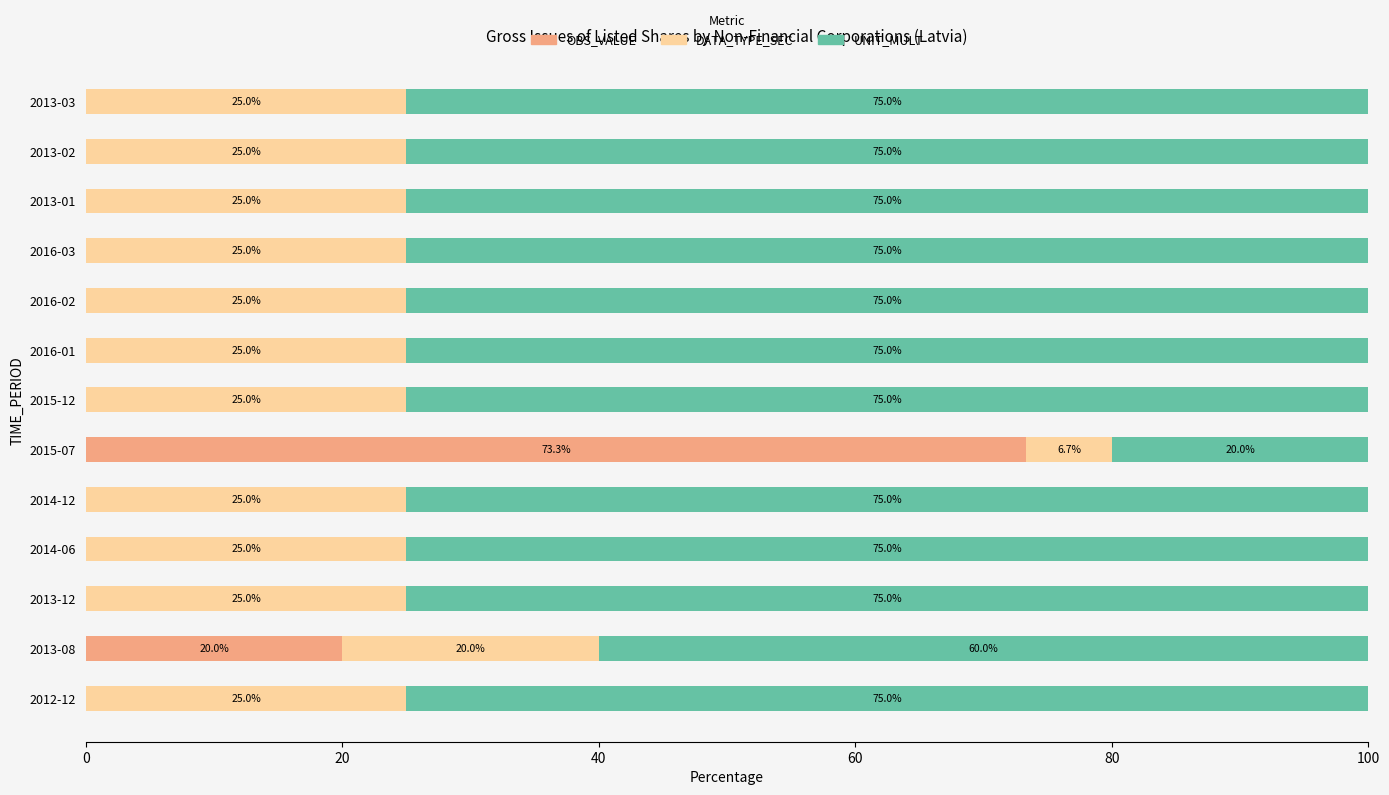

What is the sum of all OBS_VALUE values?

93.3